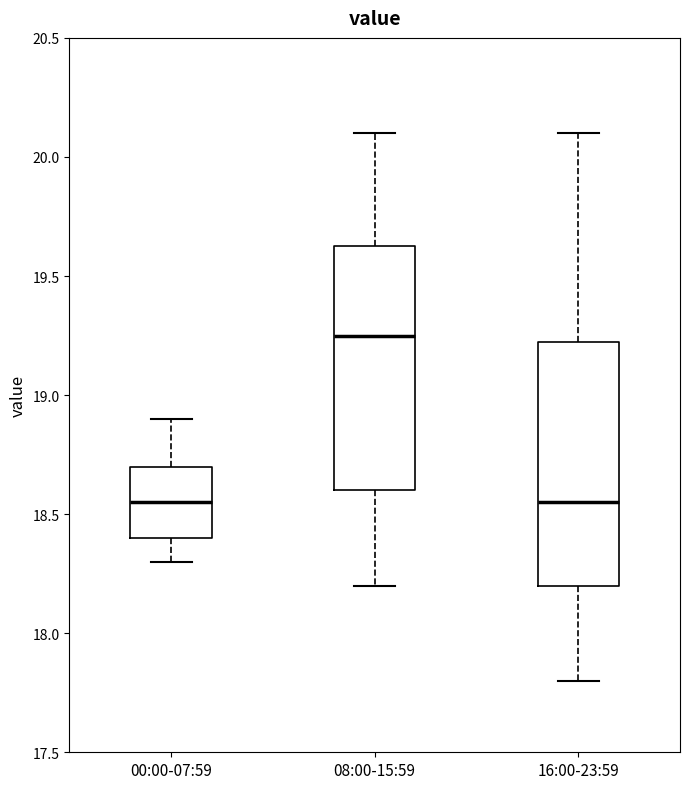

Where does the median line of the box for 00:00-07:59 sit on the y-axis? The values are not printed on the chart, so give them approximately, as read against the axis.

18.55